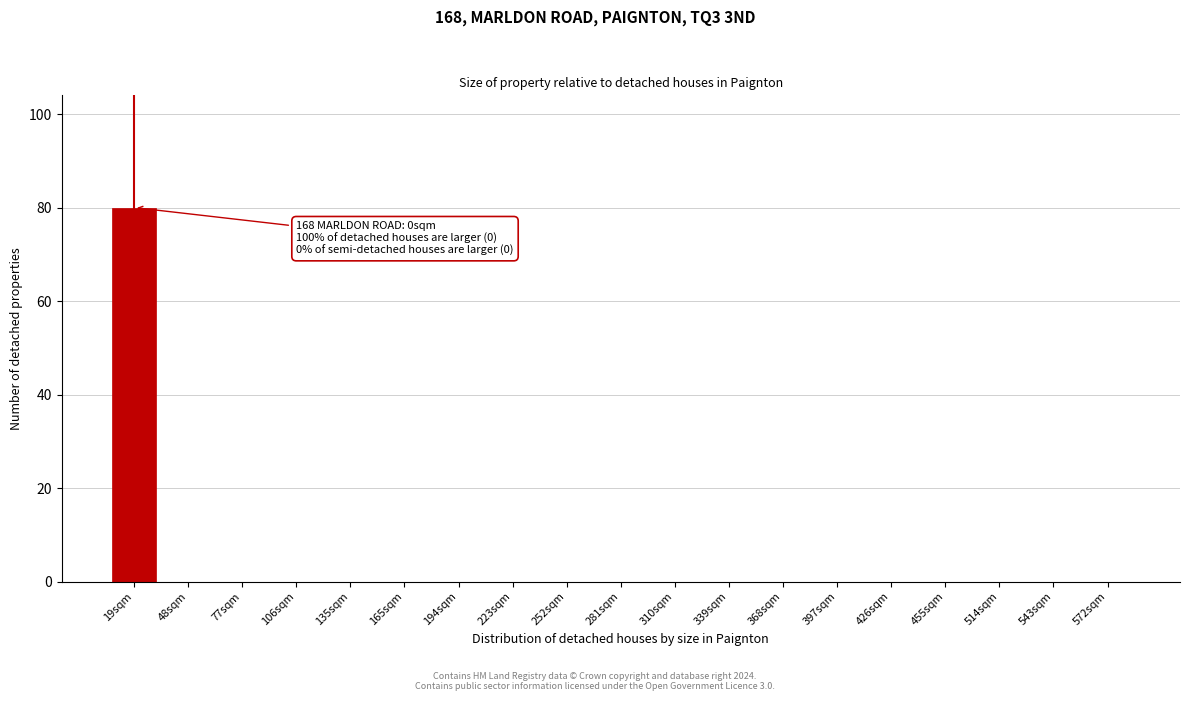

Reading left to right, extract all data points from this chart.

19sqm=80	48sqm=0	77sqm=0	106sqm=0	135sqm=0	165sqm=0	194sqm=0	223sqm=0	252sqm=0	281sqm=0	310sqm=0	339sqm=0	368sqm=0	397sqm=0	426sqm=0	455sqm=0	514sqm=0	543sqm=0	572sqm=0